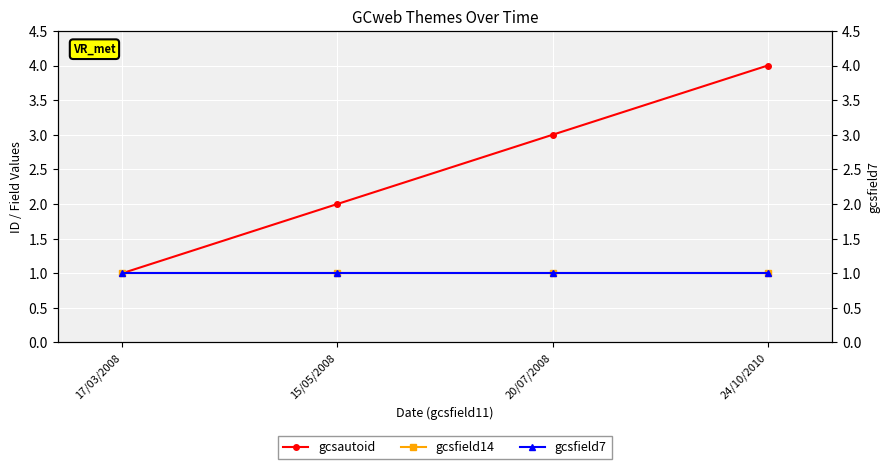

What is the greatest value displayed?

4